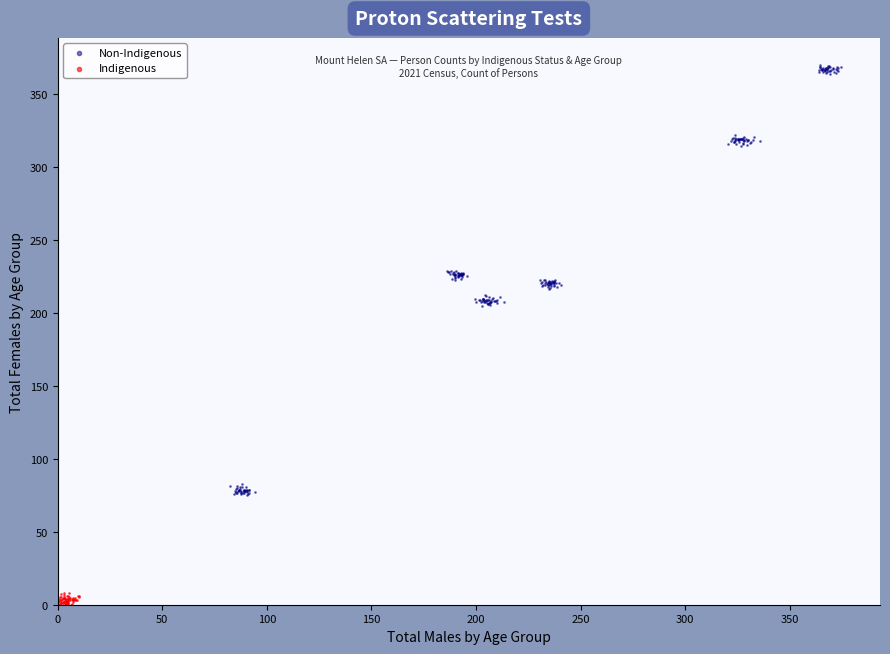

Which series contains the lowest Y value?

Indigenous